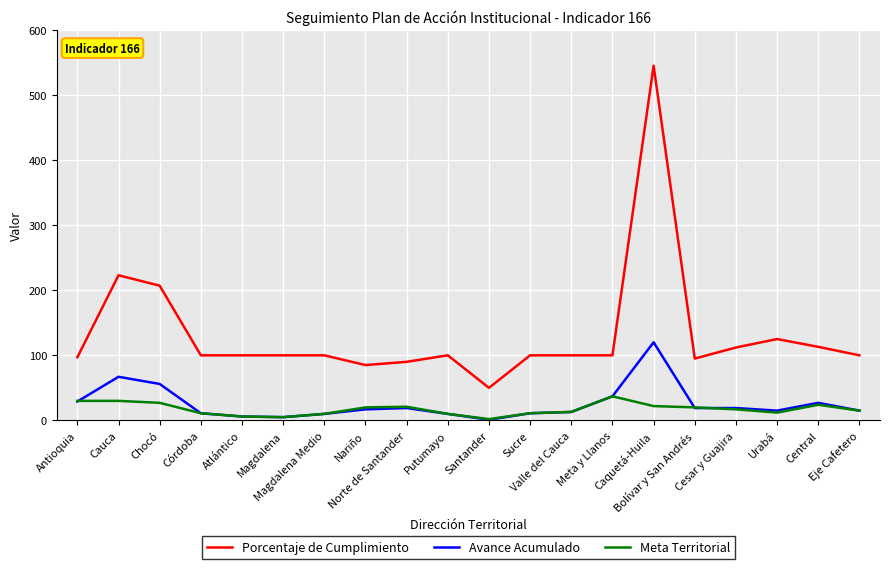

Rank the series by their maximum value, from highest to lowest.

Porcentaje de Cumplimiento, Avance Acumulado, Meta Territorial